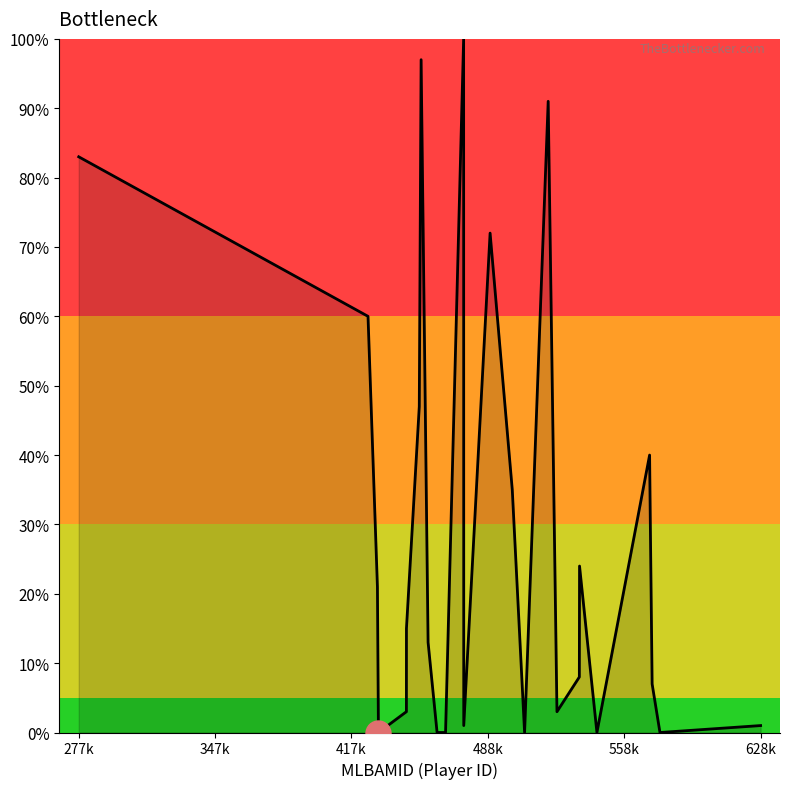

What is the greatest value displayed?

100